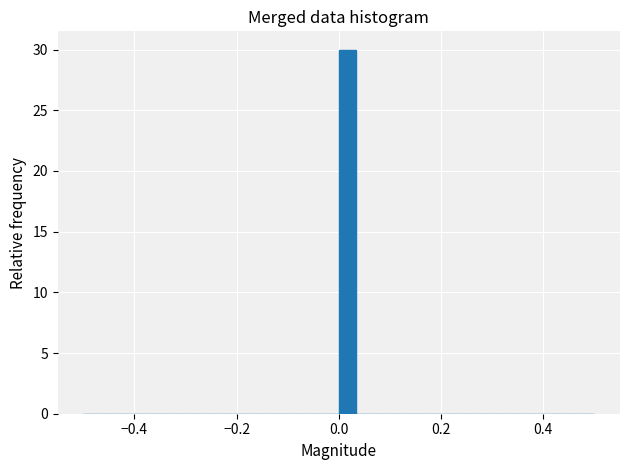

Around what value on the x-axis is the tallest bar? Give the approximate position of its centre, as read against the axis.

0.02